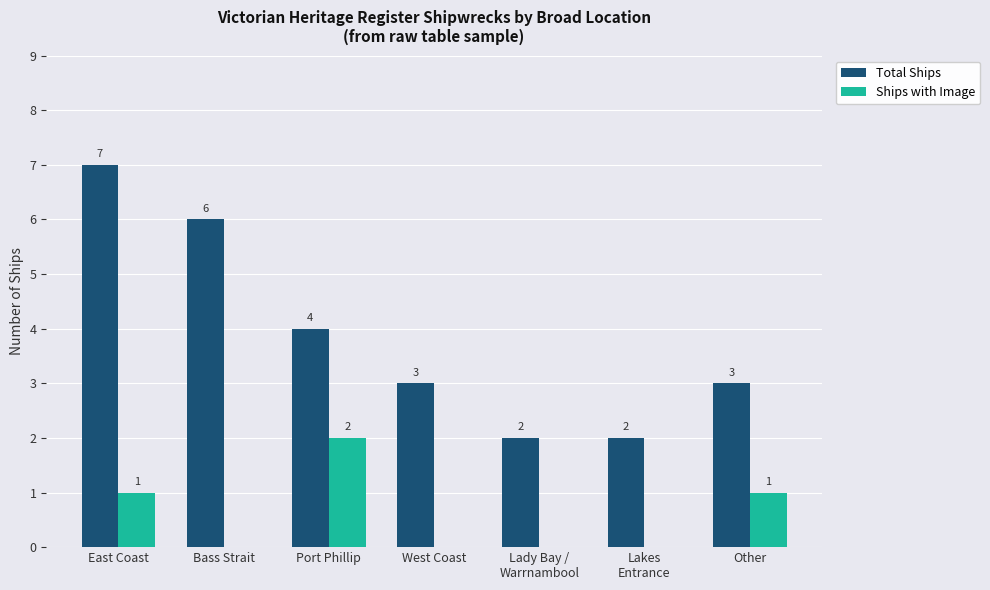

Which category has the highest value in the Ships with Image series?

Port Phillip